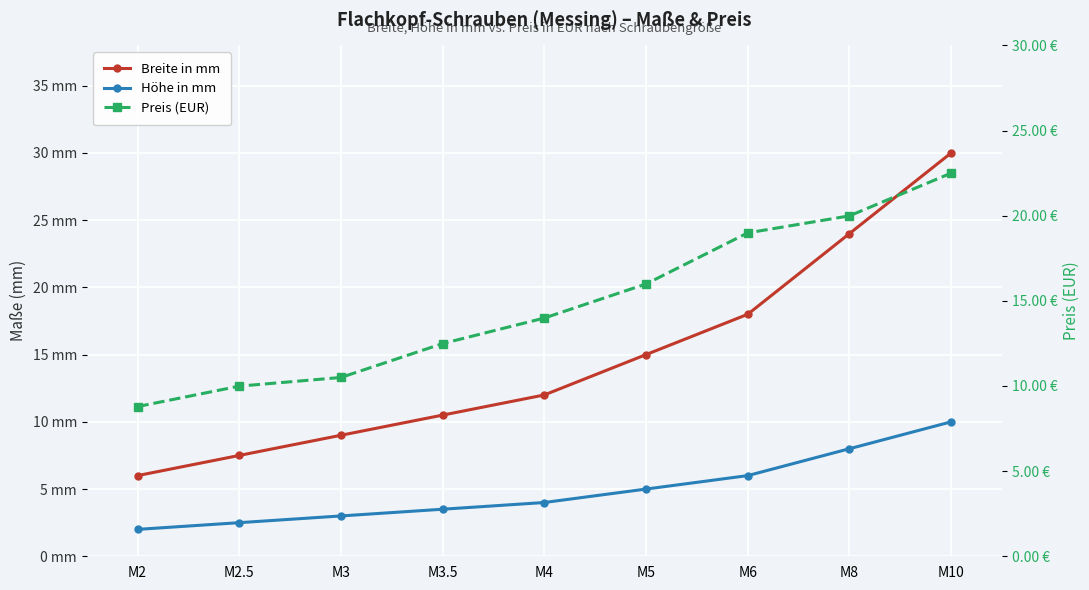

The Breite in mm series shows 46.1 at M10. True or false?

False